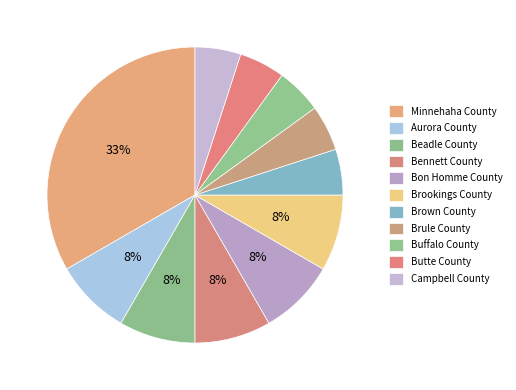

To the nearest percent, what percentage of the pie is Minnehaha County?

33%